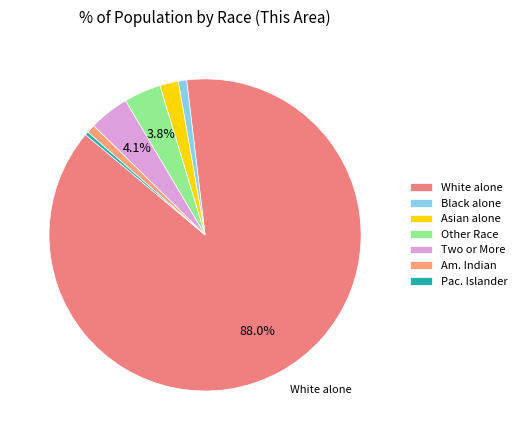

To the nearest percent, what is the average slice percentage?

14%